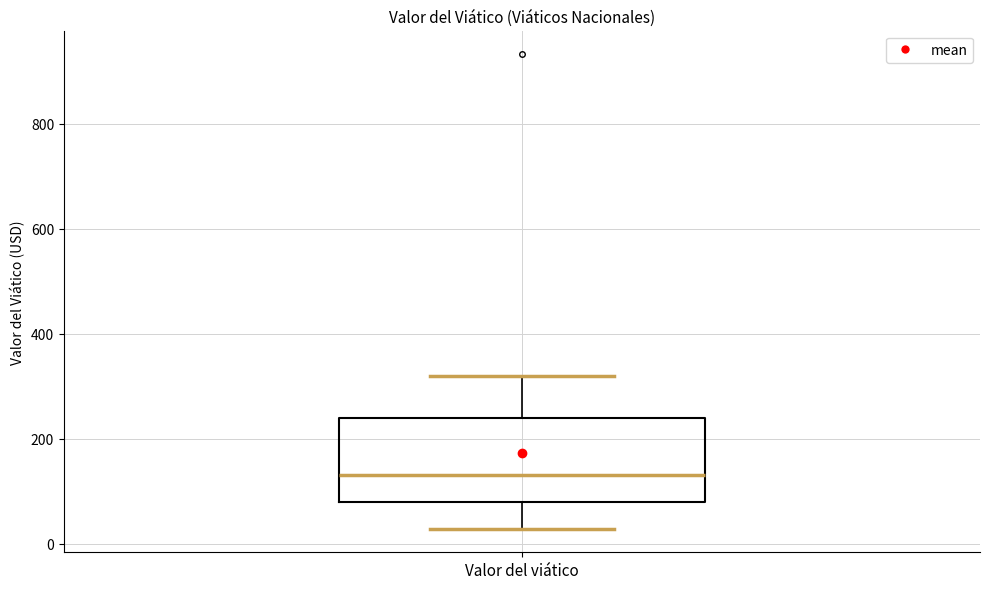

Read this box plot against the y-axis: the position of the median line, the range covered by the box, and the ends of both whiskers. The values are not printed on the chart, so give them approximately, as read against the axis.

median 140, box 80 to 240, whiskers 20 to 320